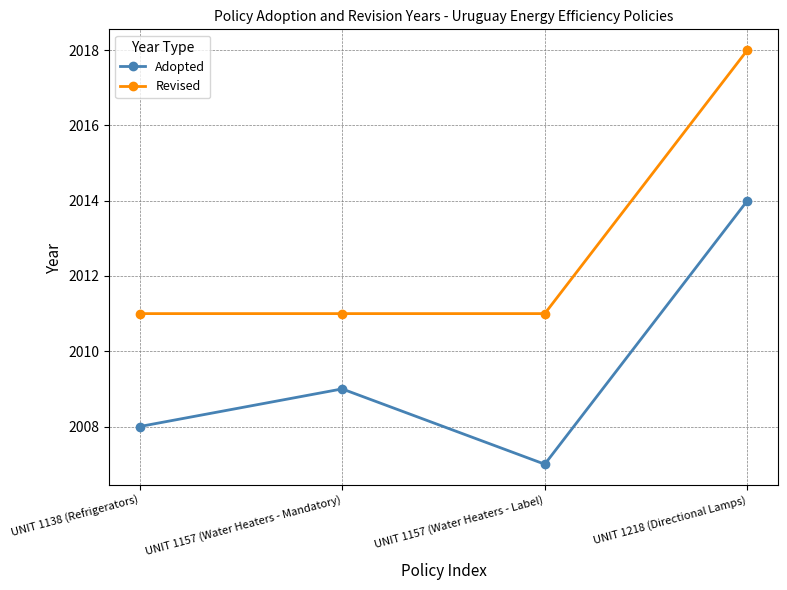

What is the label of the 3rd point from the right?

UNIT 1157 (Water Heaters - Mandatory)